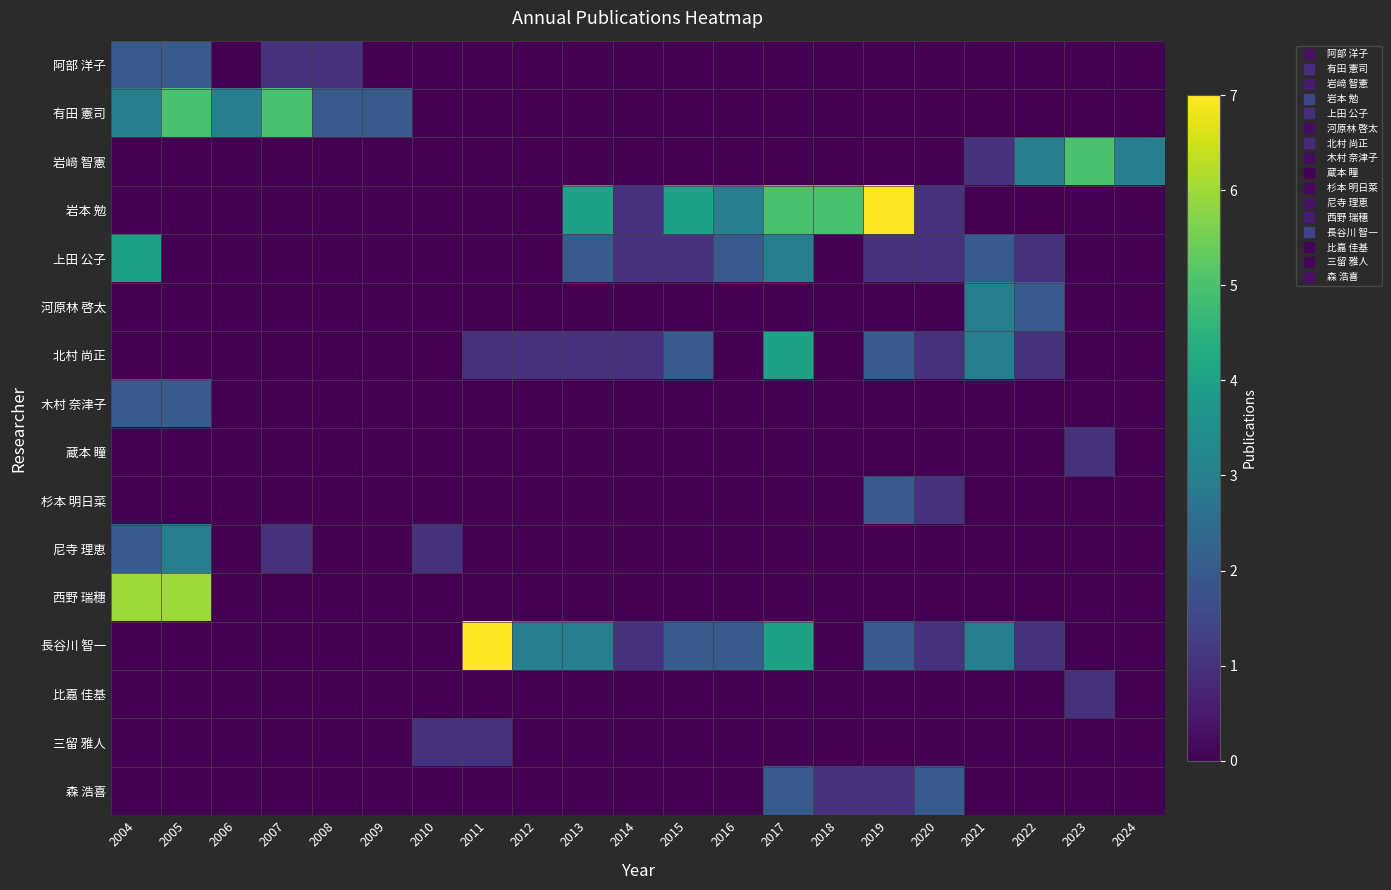

How many data points does each series have?

21